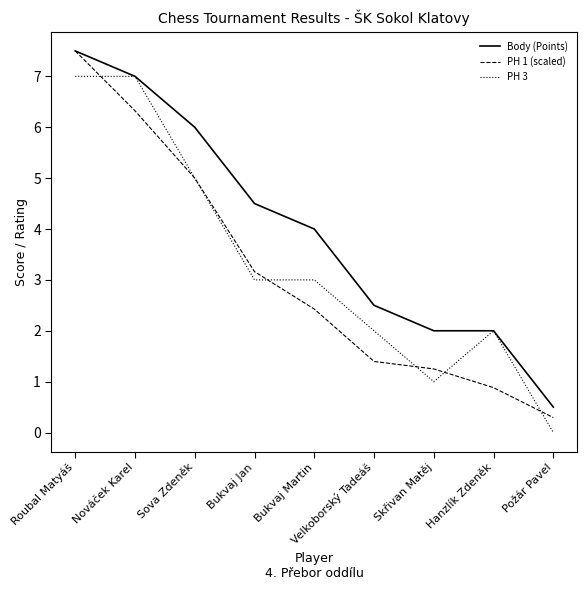

What is the difference between the PH 3 values at Bukvaj Jan and Požár Pavel?

3.0